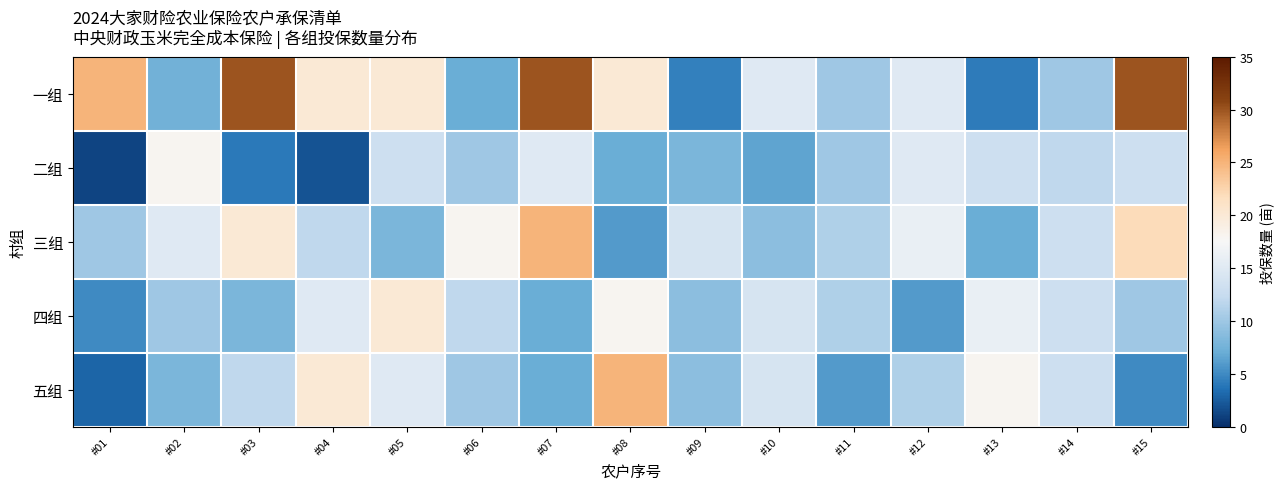

Reading left to right, extract all data points from this chart.

一组: #01=25.0	#02=7.5	#03=30.0	#04=20.0	#05=20.0	#06=7.0	#07=30.0	#08=20.0	#09=4.5	#10=15.0	#11=10.0	#12=15.0	#13=4.2	#14=10.0	#15=30.0
二组: #01=1.1	#02=18.0	#03=4.0	#04=2.0	#05=13.0	#06=10.0	#07=15.0	#08=7.0	#09=8.0	#10=6.5	#11=10.0	#12=15.0	#13=13.0	#14=12.0	#15=13.0
三组: #01=10.0	#02=15.0	#03=20.0	#04=12.0	#05=8.0	#06=18.0	#07=25.0	#08=6.0	#09=14.0	#10=9.0	#11=11.0	#12=16.0	#13=7.0	#14=13.0	#15=22.0
四组: #01=5.0	#02=10.0	#03=8.0	#04=15.0	#05=20.0	#06=12.0	#07=7.0	#08=18.0	#09=9.0	#10=14.0	#11=11.0	#12=6.0	#13=16.0	#14=13.0	#15=10.0
五组: #01=3.0	#02=8.0	#03=12.0	#04=20.0	#05=15.0	#06=10.0	#07=7.0	#08=25.0	#09=9.0	#10=14.0	#11=6.0	#12=11.0	#13=18.0	#14=13.0	#15=5.0